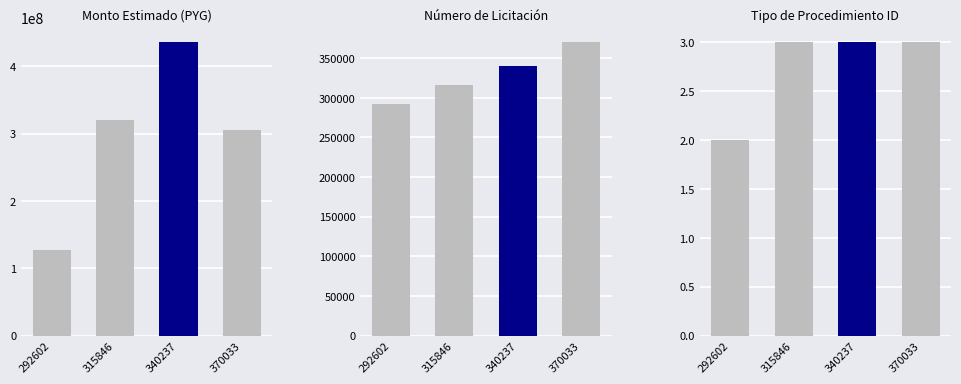

What is the difference between the second highest and second lowest values in the Monto Estimado (PYG) series?

14000000